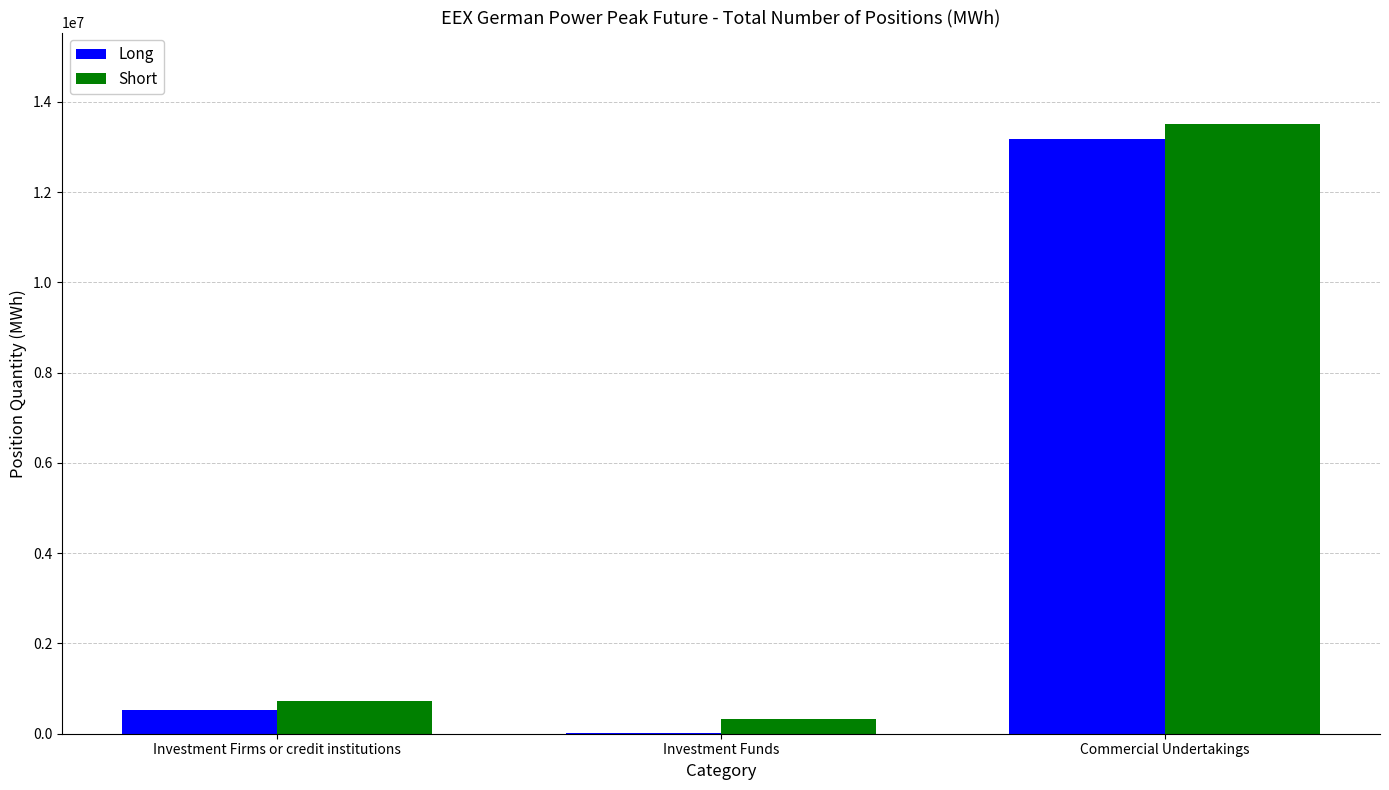

What is the sum of all Long values?

13713792